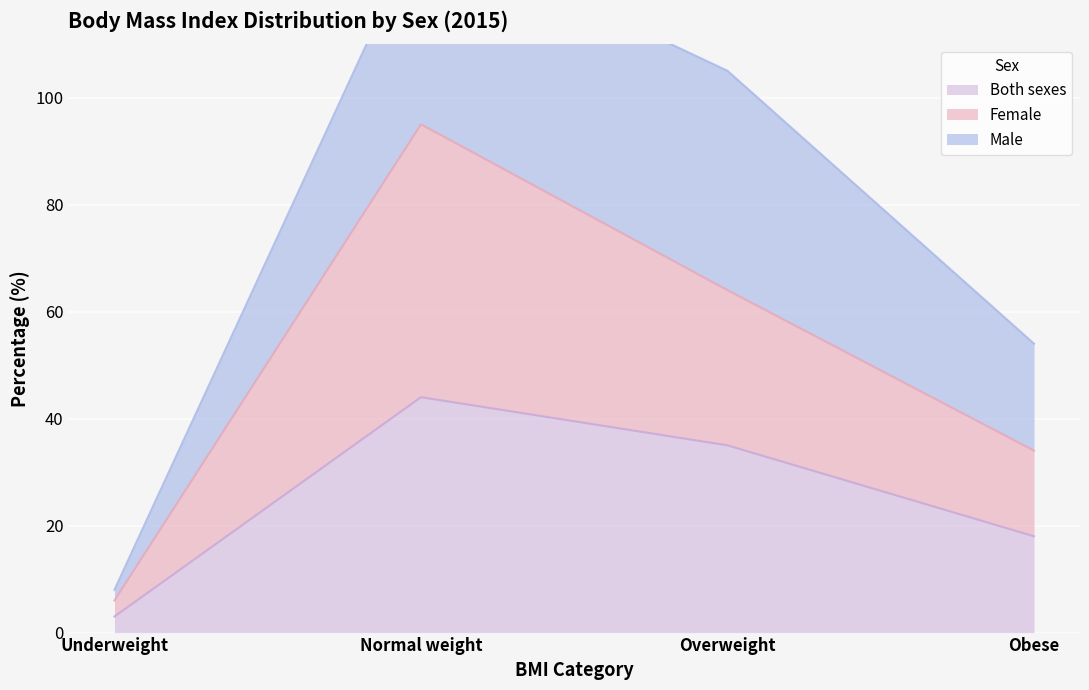

Read the Both sexes value at Obese.

18